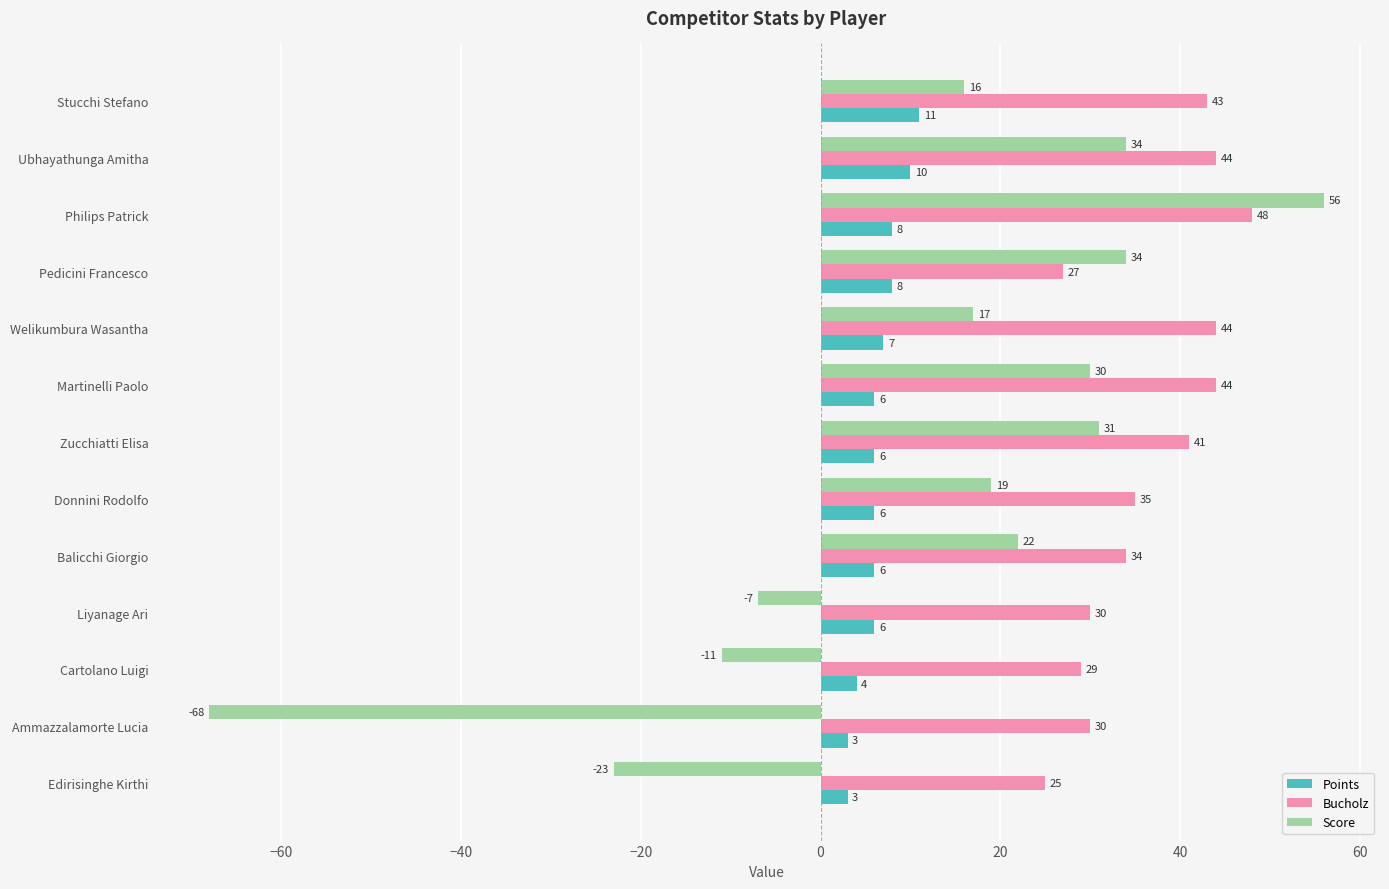

Where is Score nearest to the value -6?

Liyanage Ari